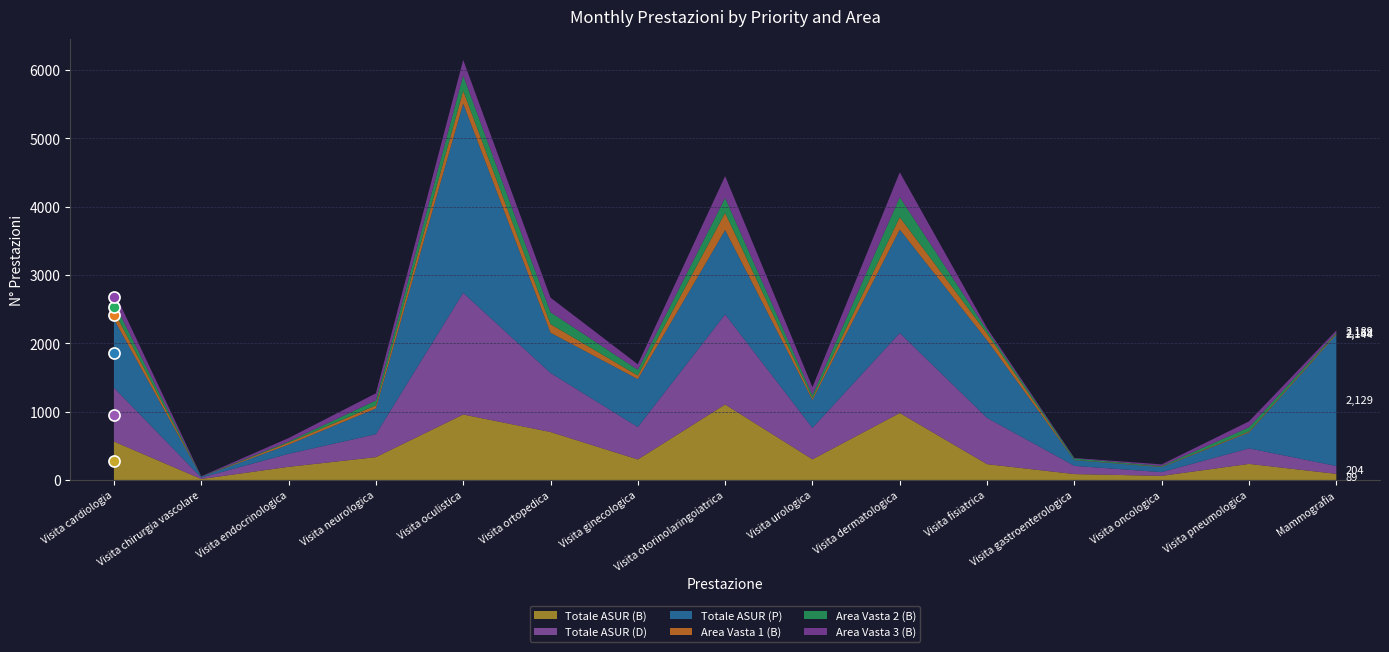

Is the value of Area Vasta 3 (B) at Visita endocrinologica greater than the value of Area Vasta 2 (B) at Visita chirurgia vascolare?

Yes